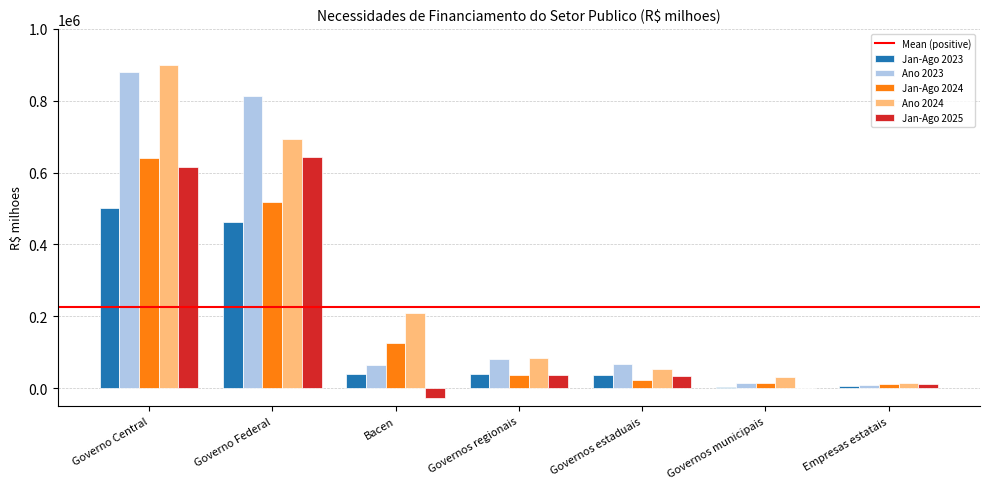

Is it true that Jan-Ago 2025 equals 614902.7 at Governo Central?

True